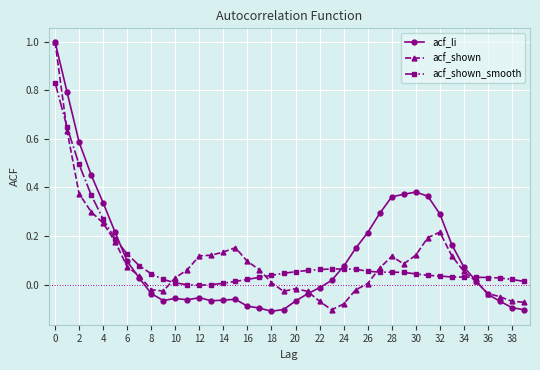

How many series are shown in this chart?

3